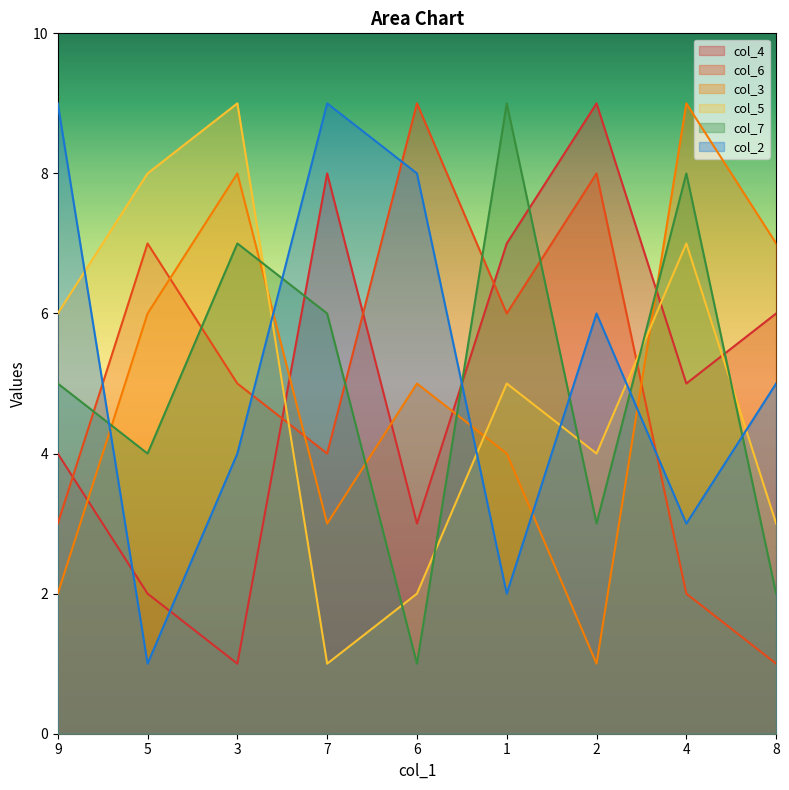

The value of col_4 at 1 is 7. True or false?

True